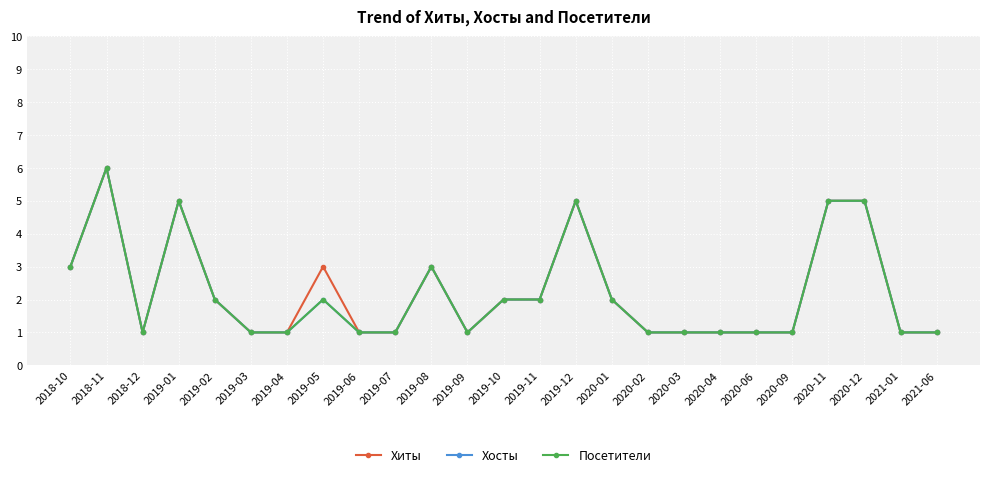

How many interior local peaks does the Хиты series have?

5